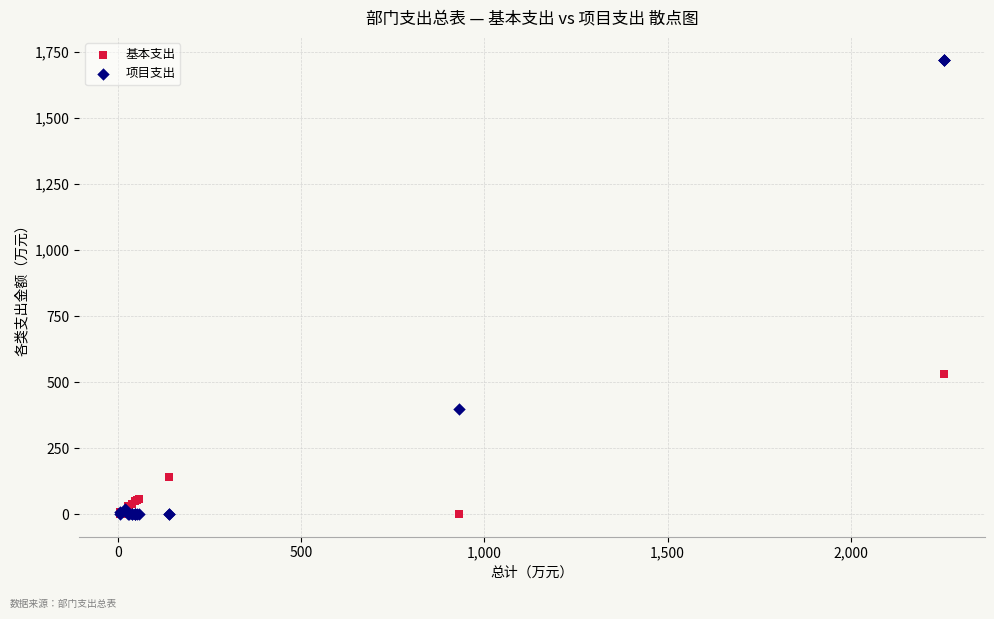

What is the X range (max minus min) for the scatter plot?

2246.4